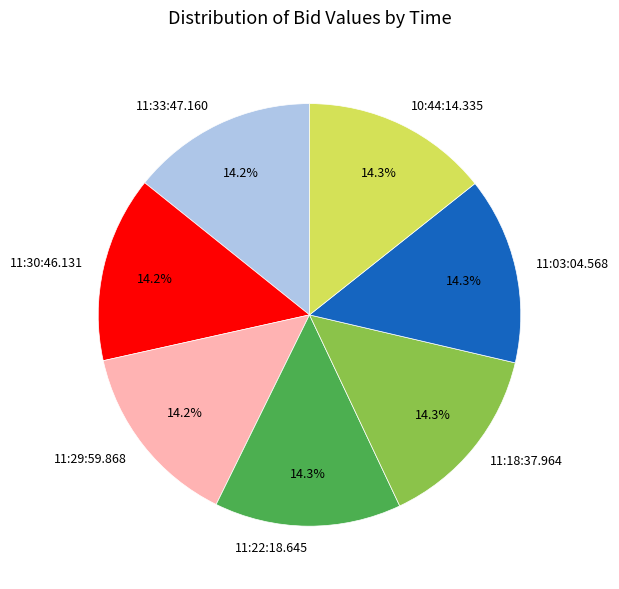

True or false: 11:30:46.131 accounts for 14% of the total.

True